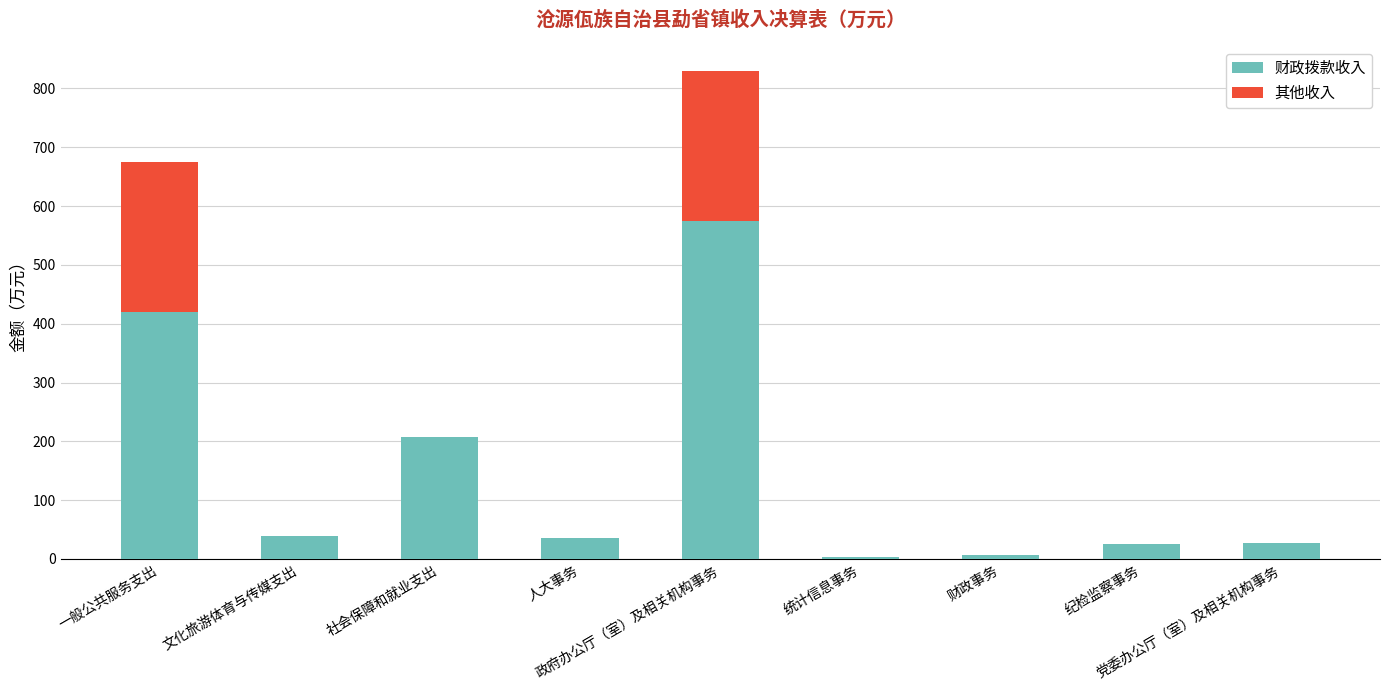

Are the bars horizontal?

No